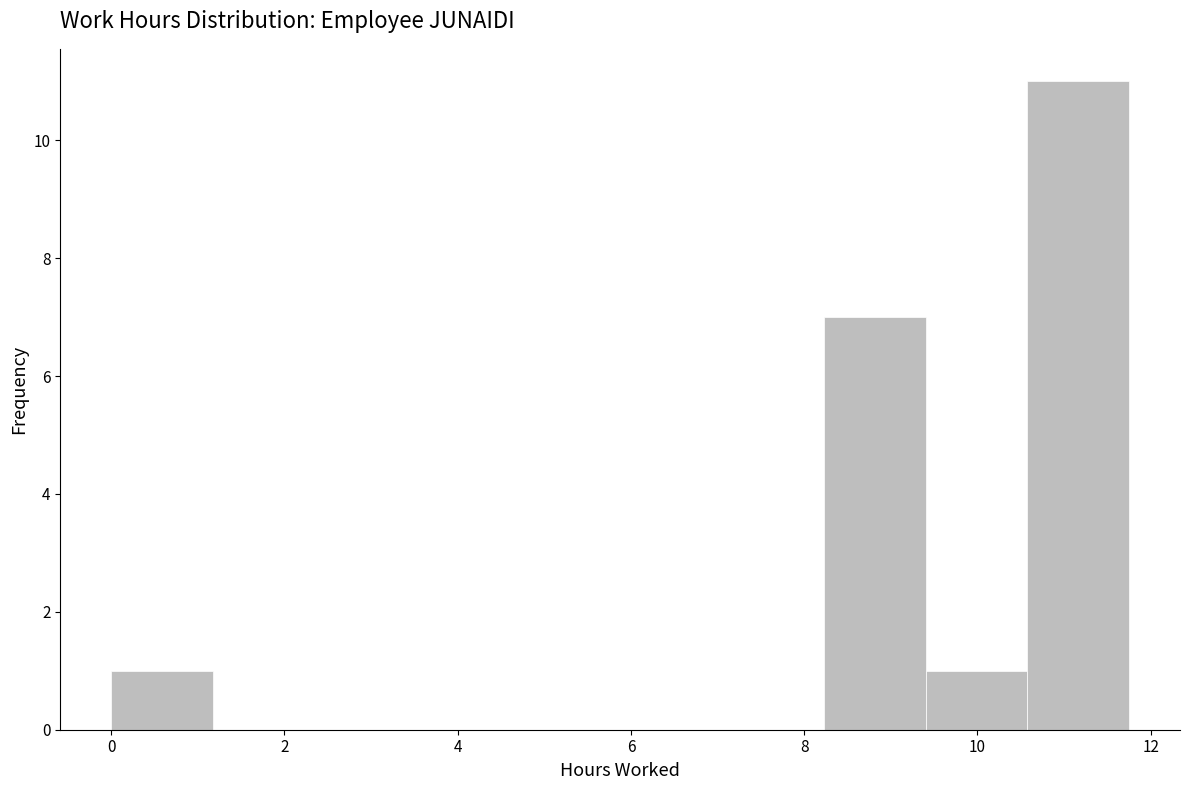

Reading left to right, list every bar in this chart as the range it spans on the x-axis followed by its height. Neither the bar edges nor the heights are printed on the chart, so give them approximately, as read against the axes.

0.0 to 1.2: 1
1.2 to 2.4: 0
2.4 to 3.6: 0
3.6 to 4.8: 0
4.8 to 5.8: 0
5.8 to 7.0: 0
7.0 to 8.2: 0
8.2 to 9.4: 7
9.4 to 10.6: 1
10.6 to 11.8: 11